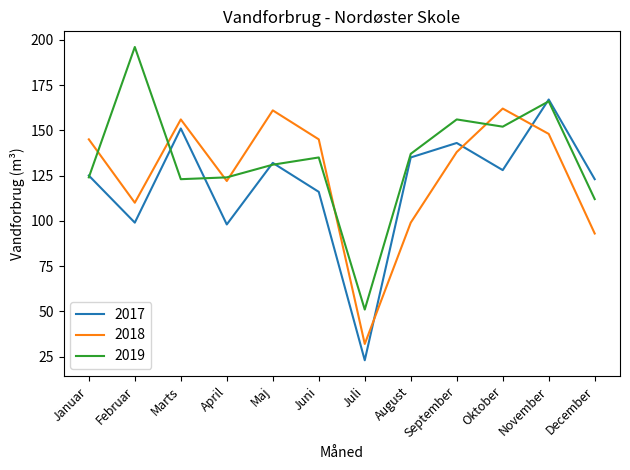

What position from the right is September?

4